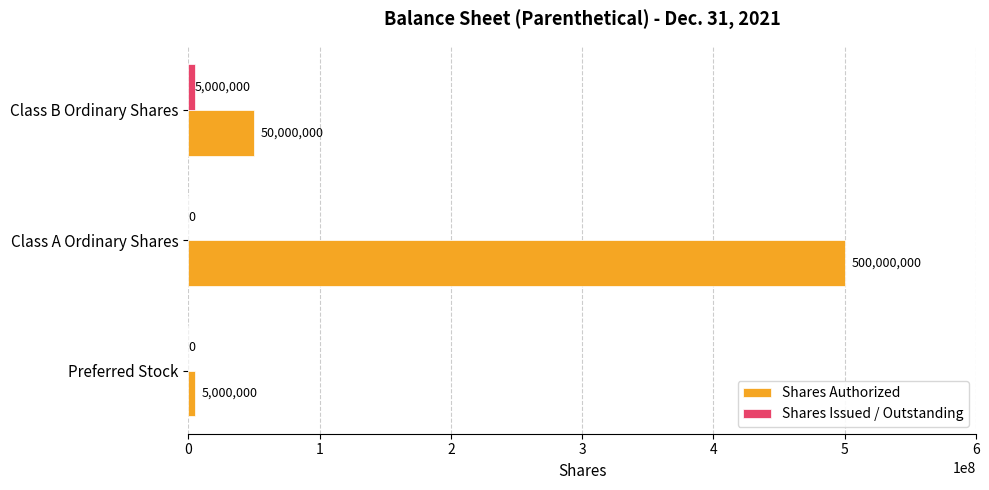

How many distinct data groups are displayed?

2